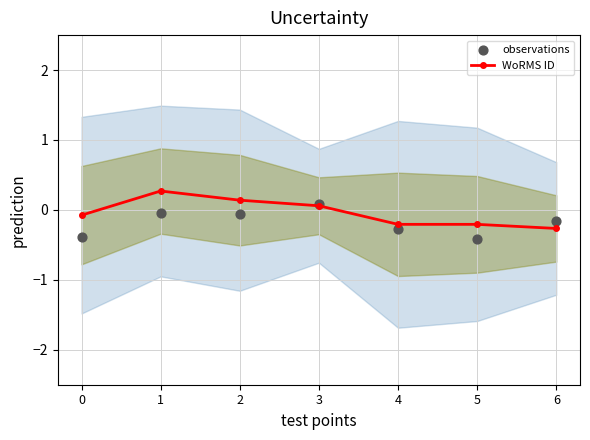

What are all the series names shown in the legend?

WoRMS ID, observations